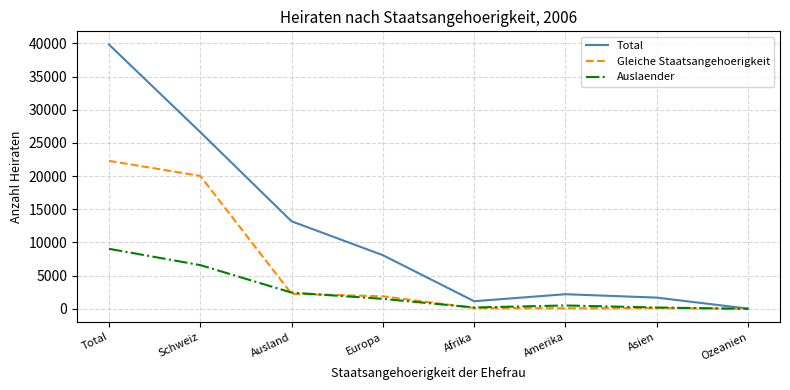

At which label does Auslaender reach its peak?

Total